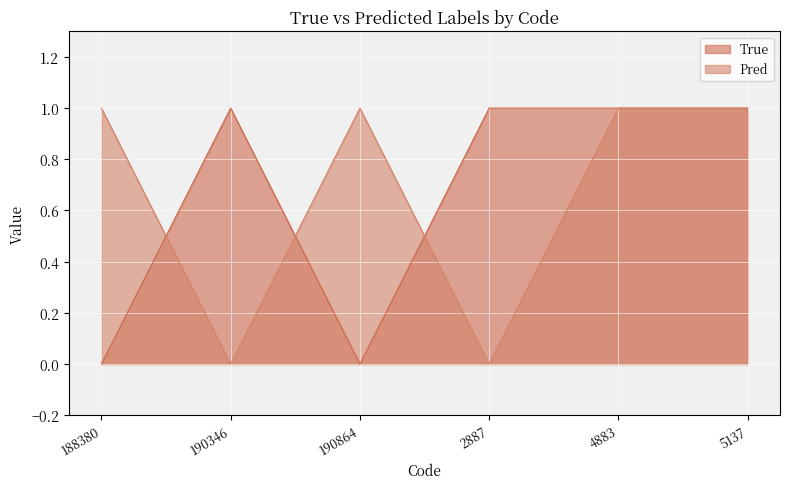

Rank the series at 4883 from lowest to highest value.

True, Pred